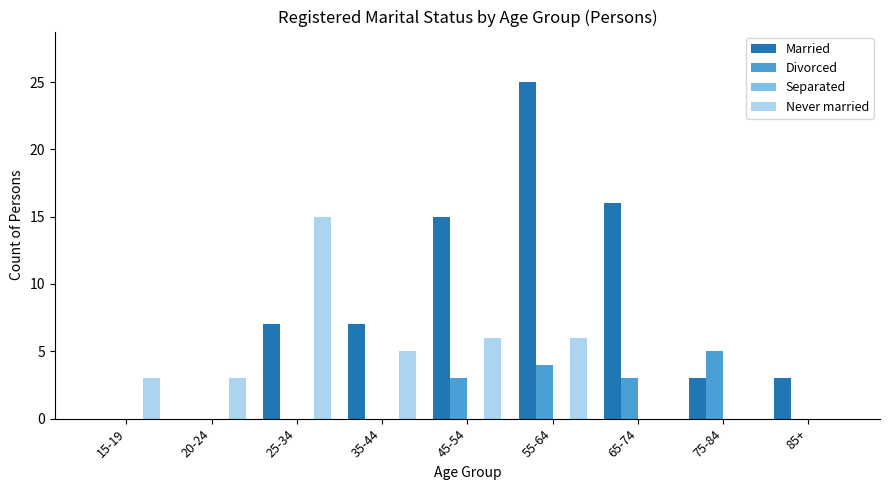

Where is Married nearest to the value 12?

45-54